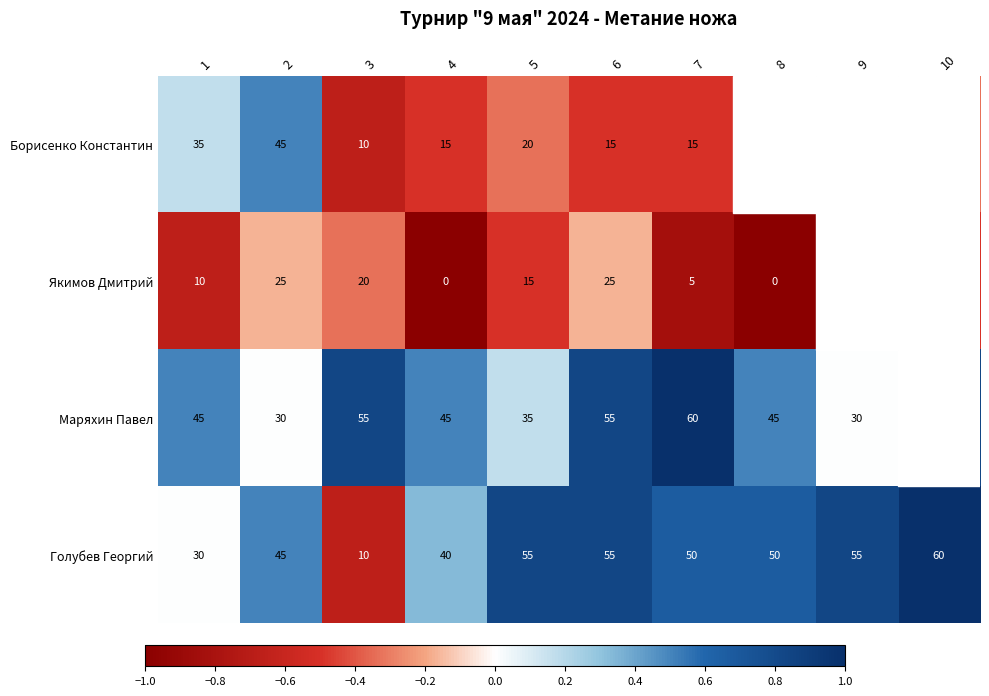

Which category has the highest value across all series?

7